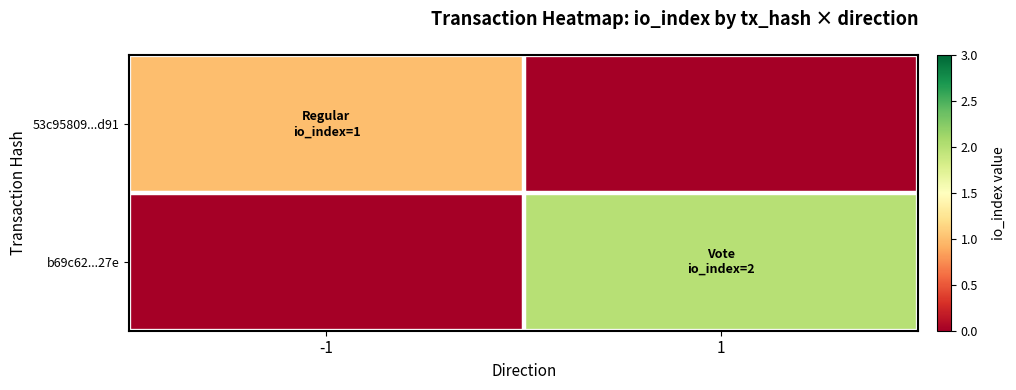

Reading left to right, transcribe all the data shown in this chart.

53c95809...d91: -1=1	1=0
b69c62...27e: -1=0	1=2